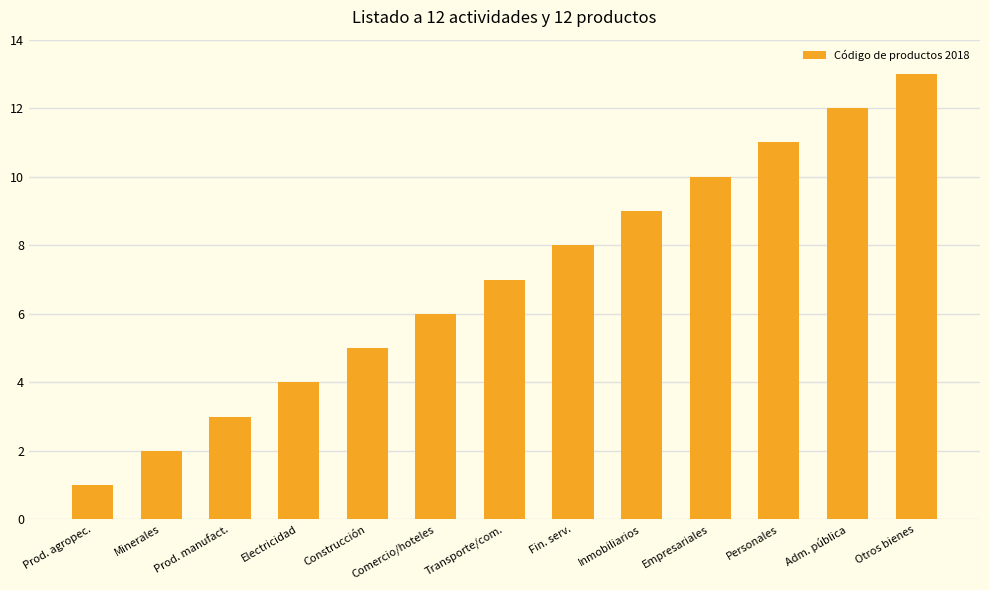

The value at Otros bienes is 13. True or false?

True